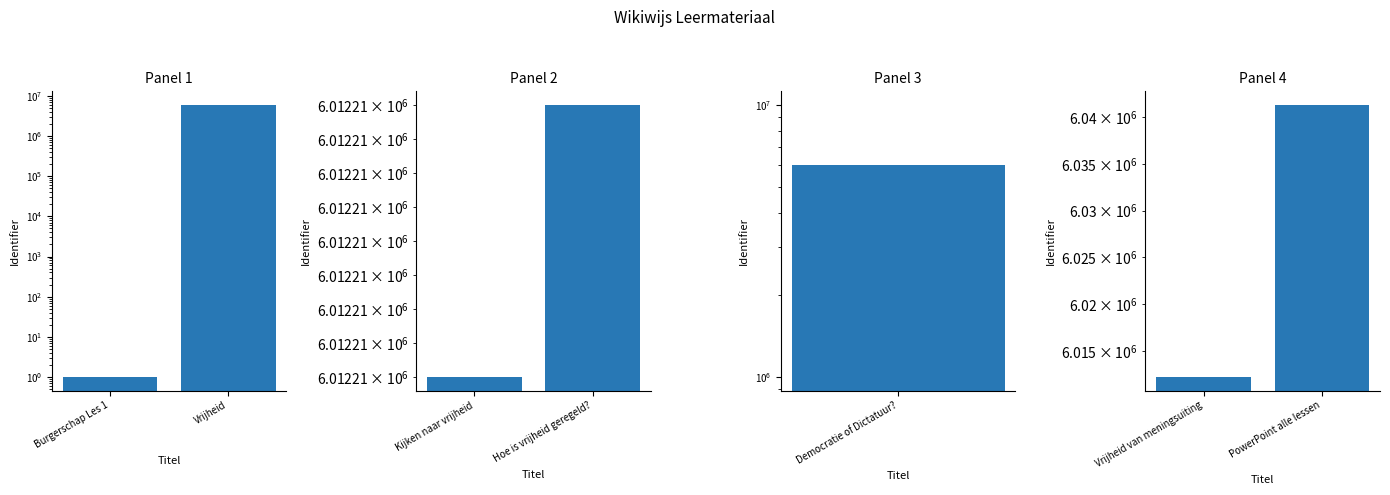

Between Burgerschap Les 1 and Vrijheid, which is larger?

Vrijheid